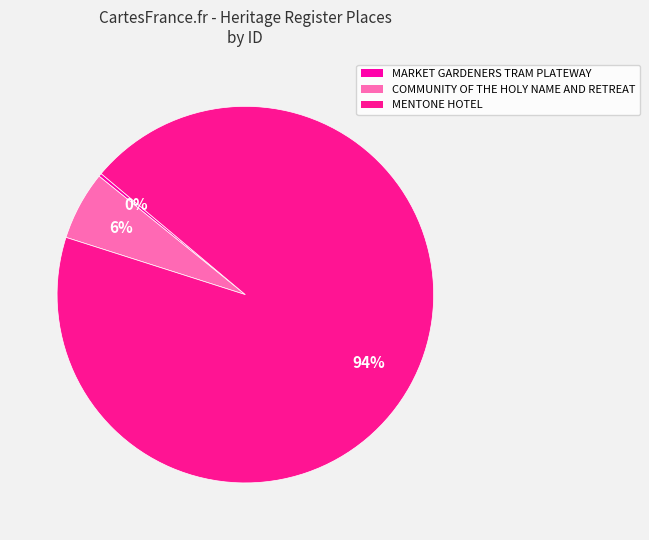

How many slices are in this pie chart?

3